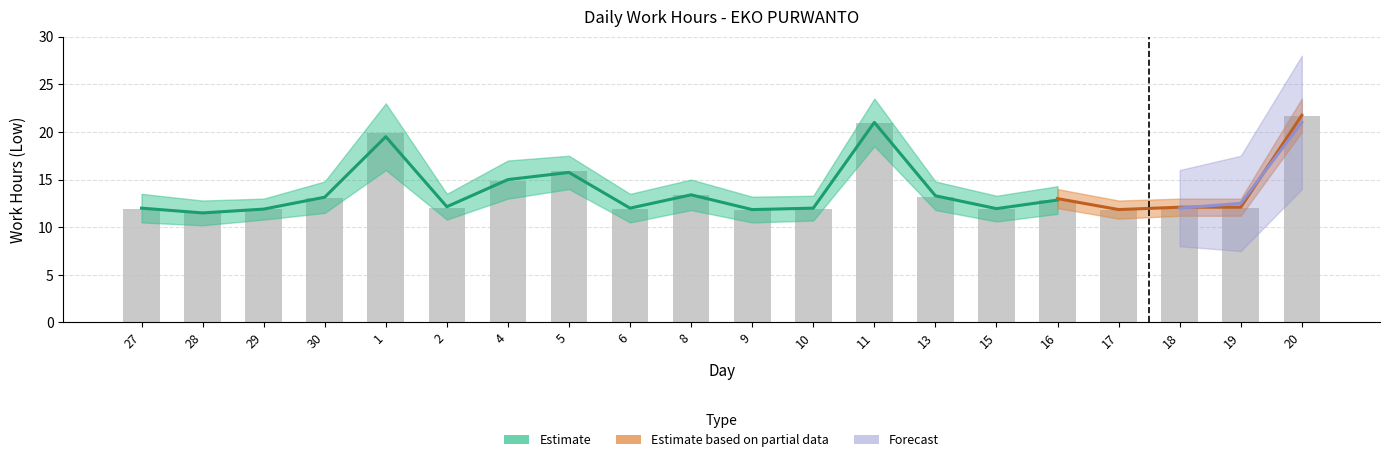

What is the sum of the values at 17 and 27?

23.7